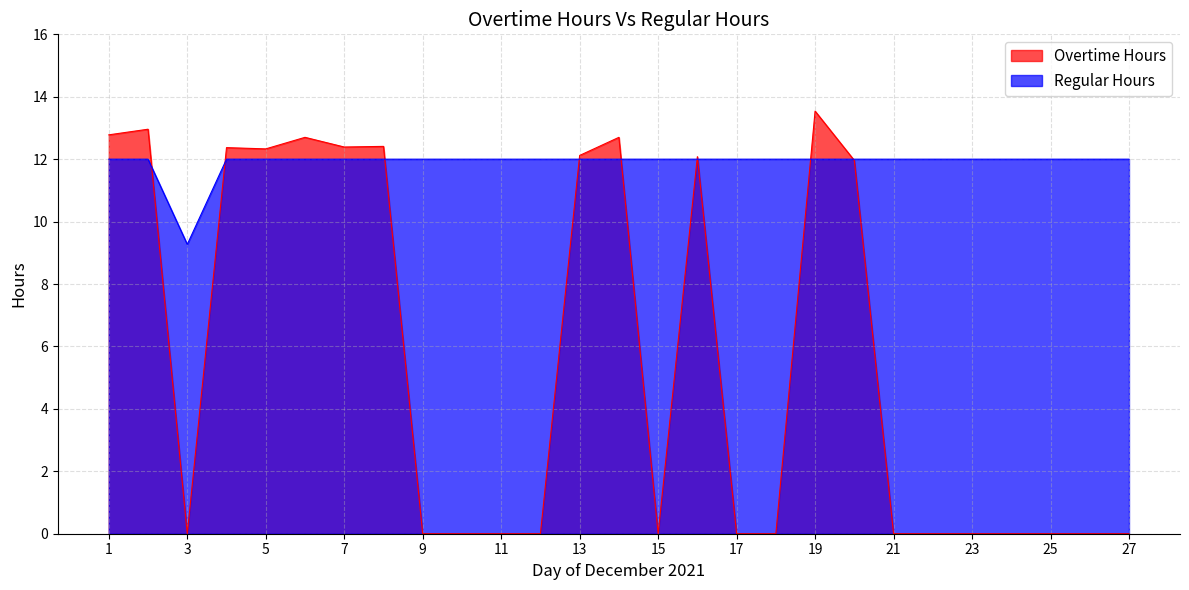

Rank the series by their maximum value, from lowest to highest.

Regular Hours, Overtime Hours